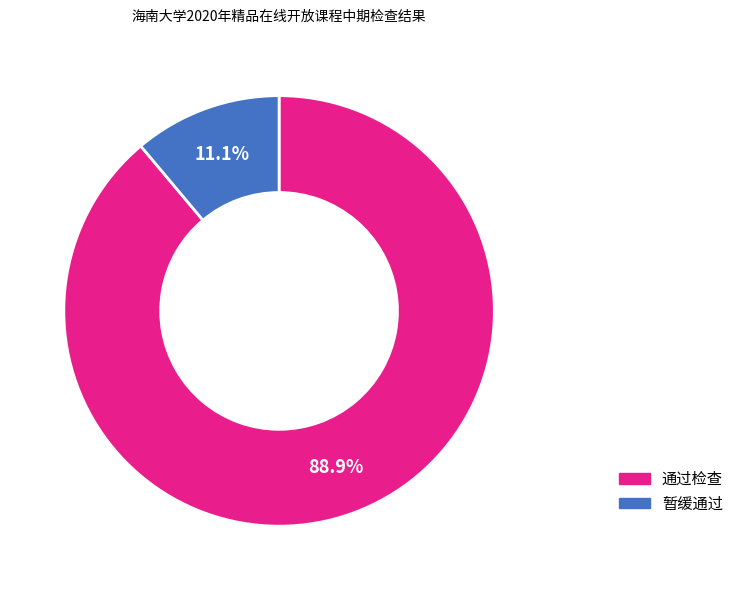

What is the ratio of the value at 通过检查 to the value at 暂缓通过?

8.0